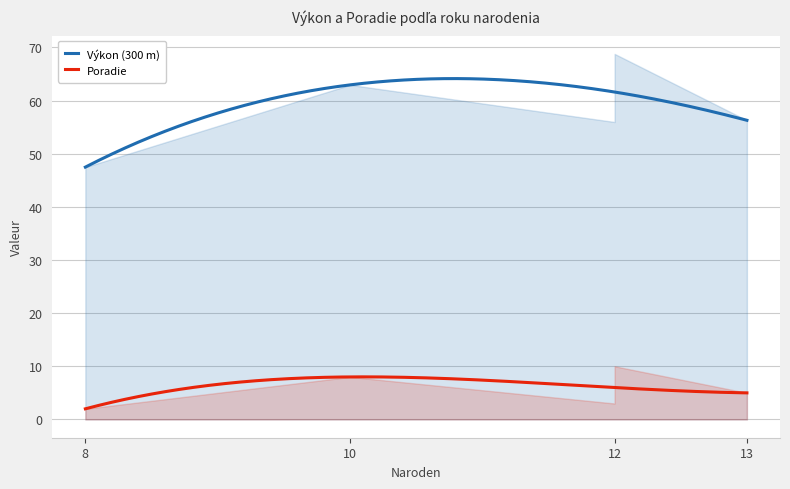

True or false: Výkon (300 m) and Poradie cross at least once.

False